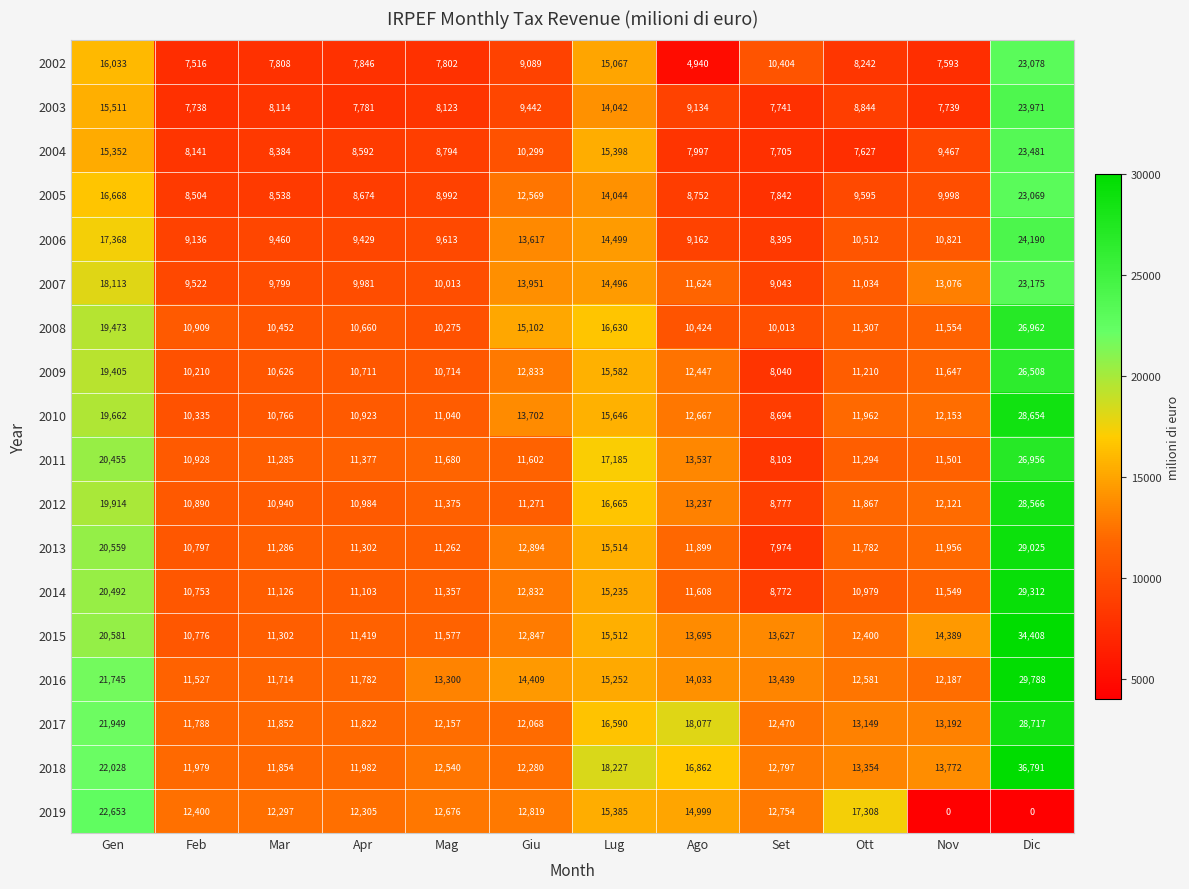

Which series has the largest total across all categories?

2018